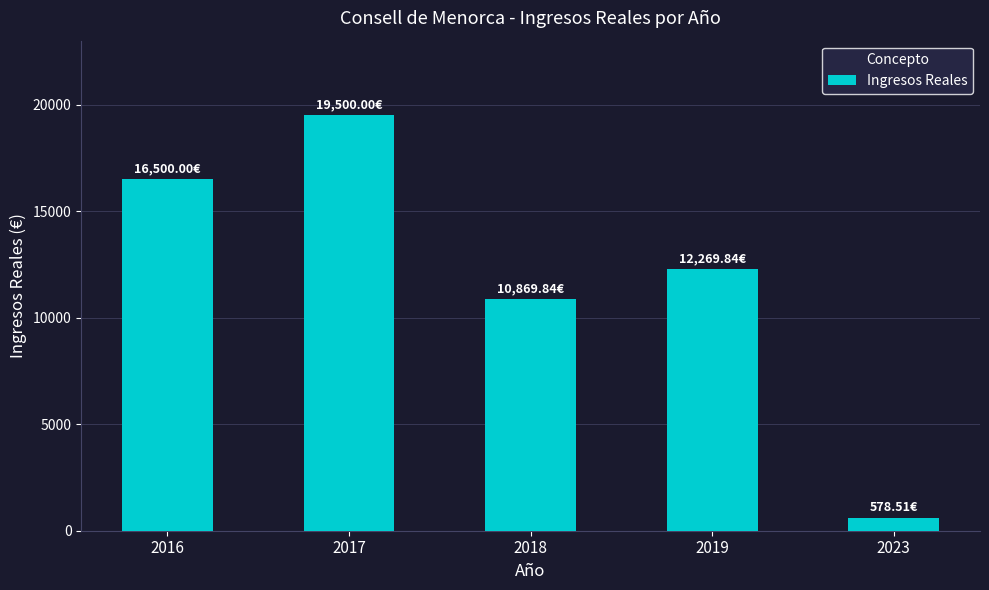

True or false: the data shows 12269.8 at 2019.

True